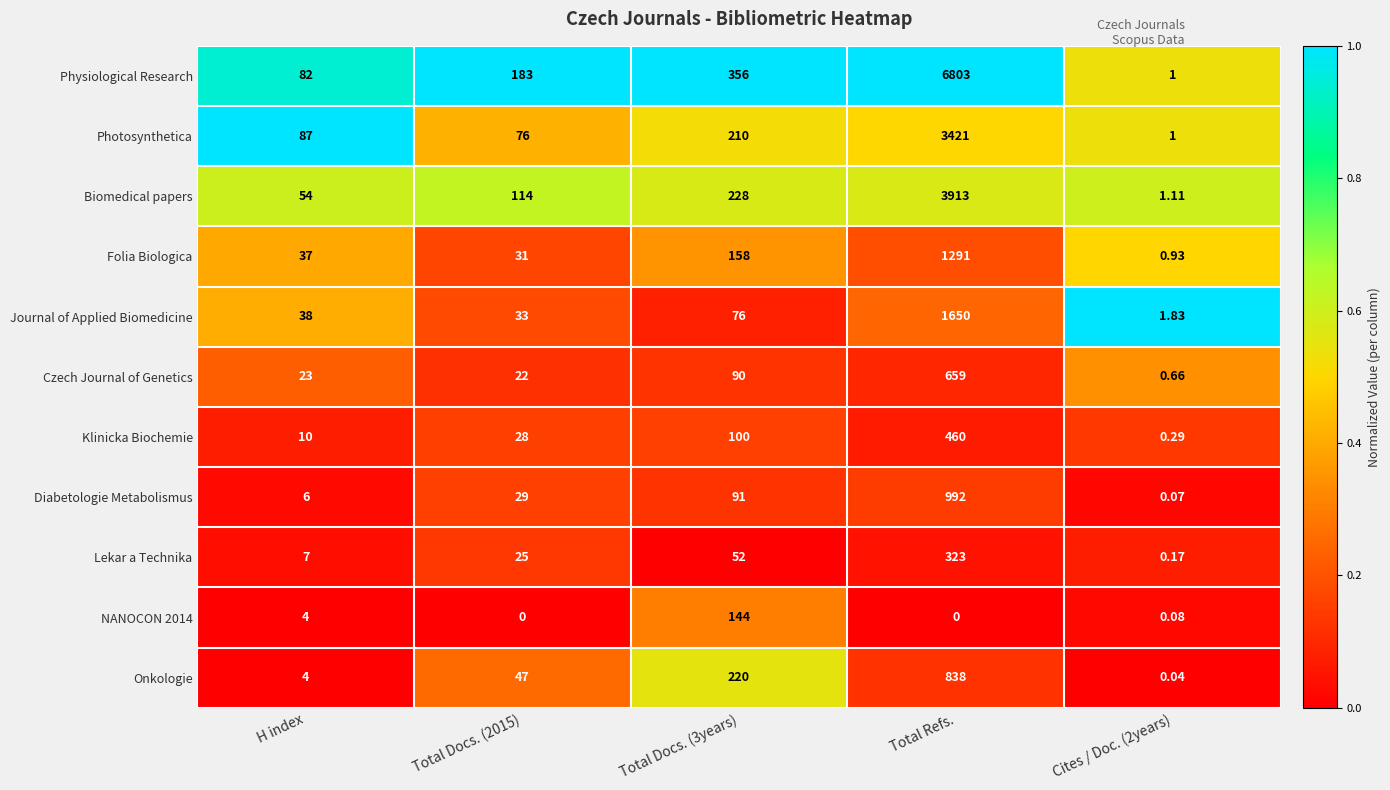

Which category has the highest value in the Onkologie series?

Total Refs.